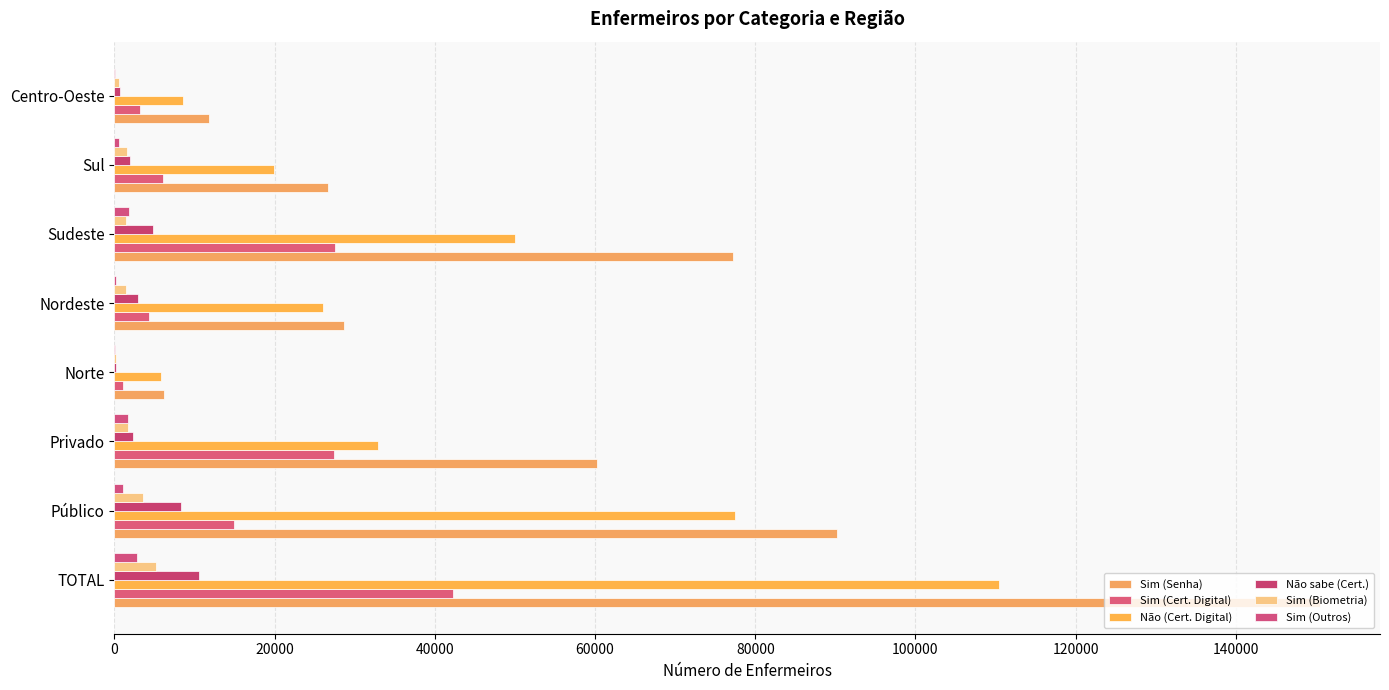

Count the number of data series in this chart.

6